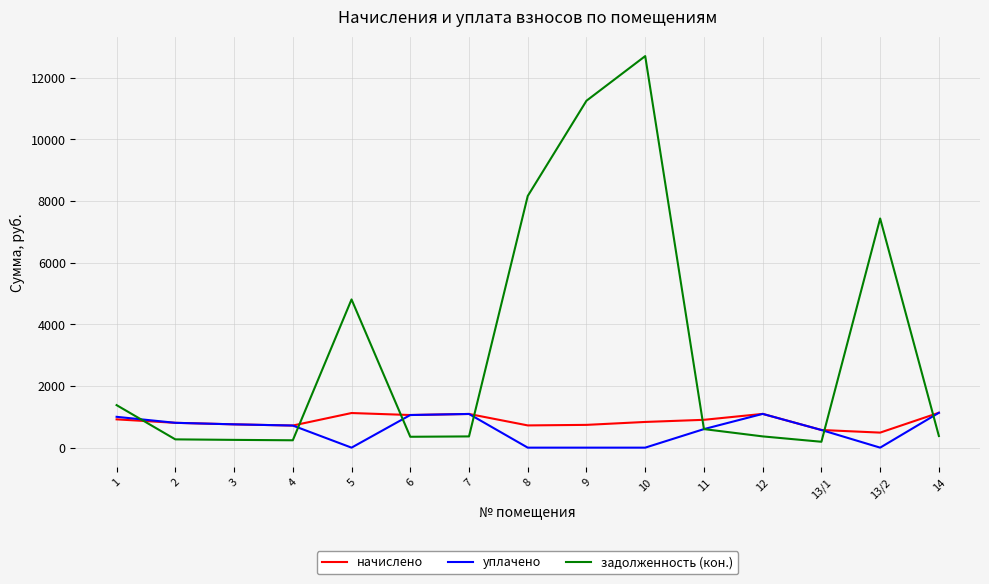

What is the difference between the highest and lowest values at 7?

728.6